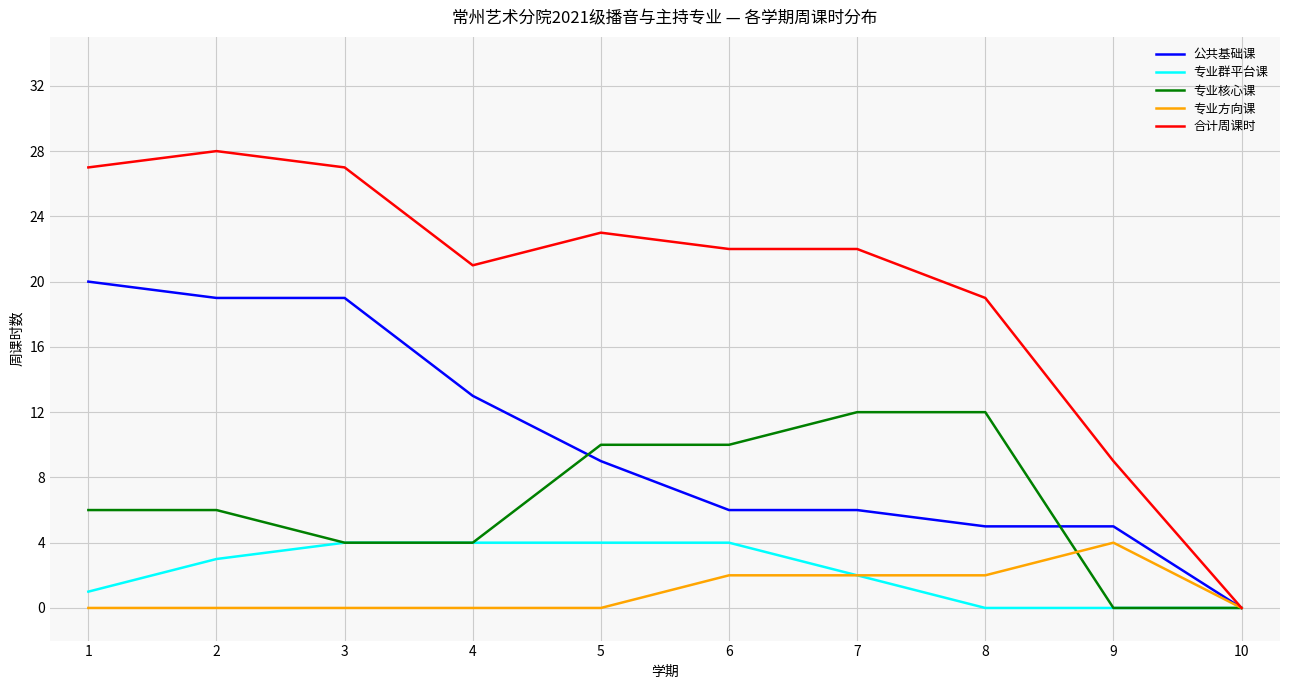

What is the highest value of the 公共基础课 series?

20